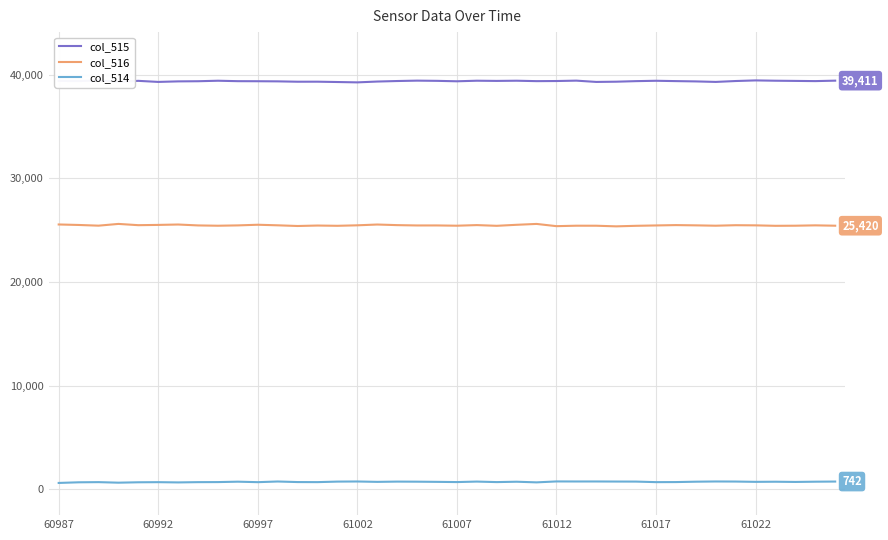

List the series in order of their overall mean, highest first.

col_515, col_516, col_514